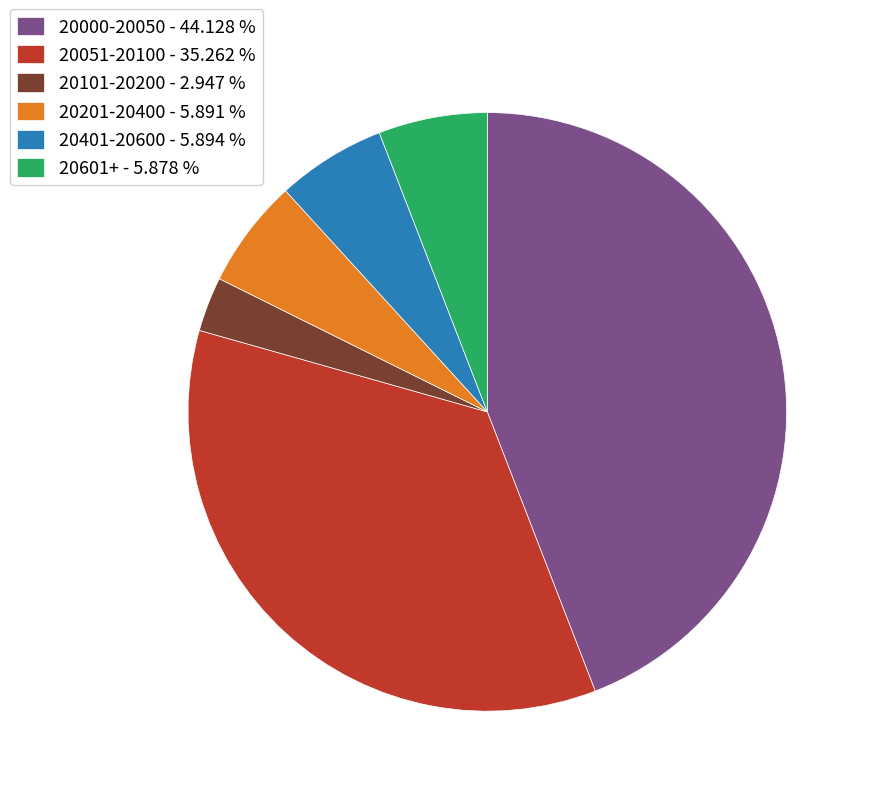

Which slice is the largest?

20000-20050 - 44.128 %